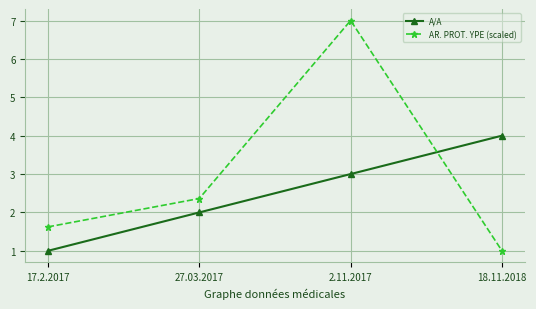

True or false: AR. PROT. YPE (scaled) has more than 0 points higher than both neighbors.

True